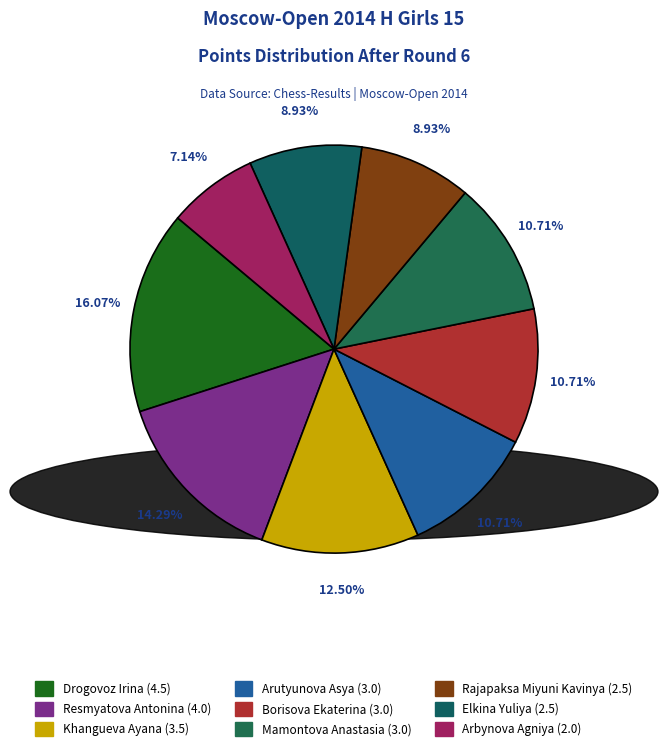

To the nearest percent, what portion does Drogovoz Irina represent?

16%